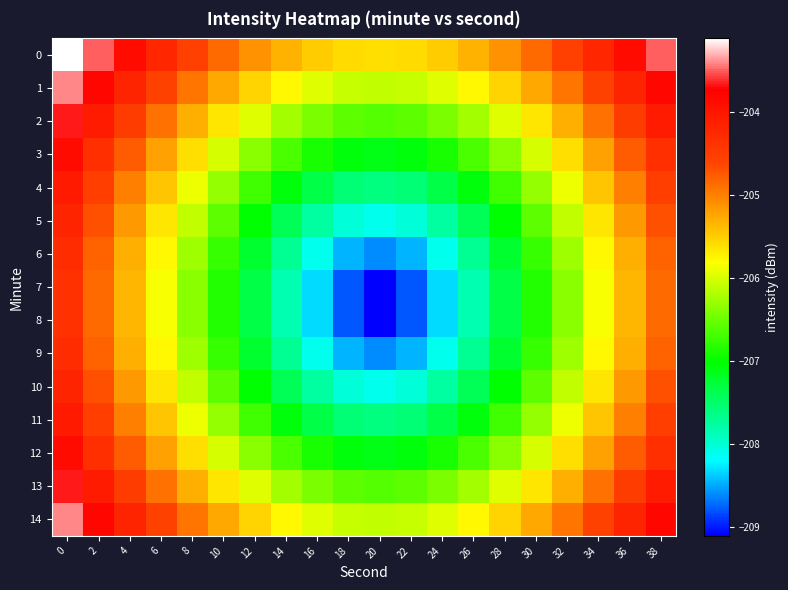

Which series has the widest spread of values?

7